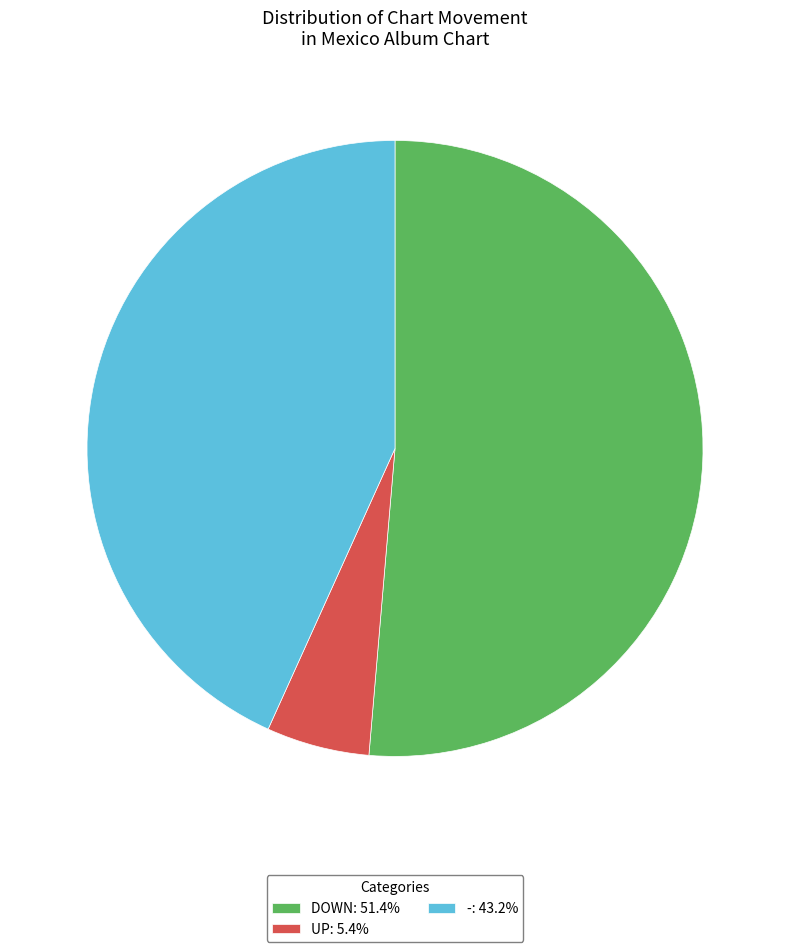

Is the sum of UP: 5.4% and DOWN: 51.4% greater than half?

Yes